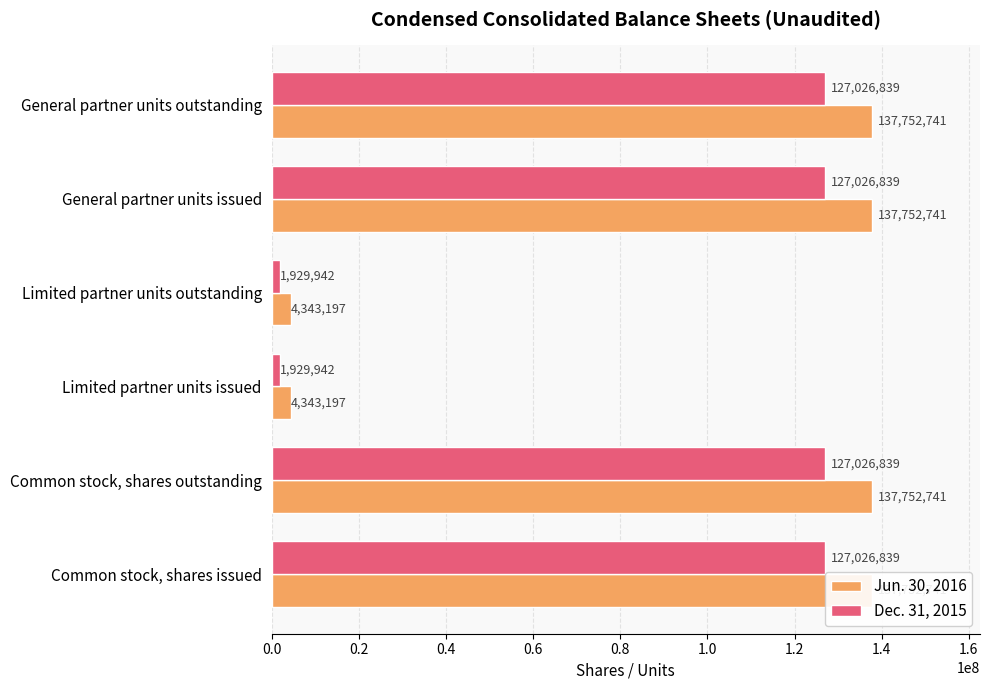

Count the number of categories in the chart.

6